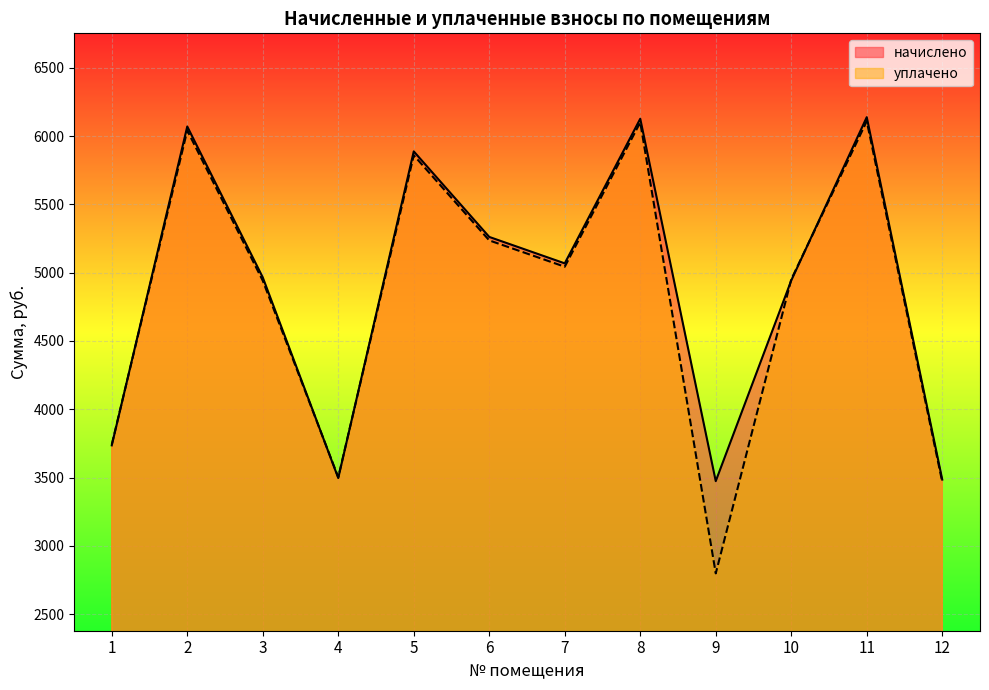

What is the average value of the уплачено series?

4815.7